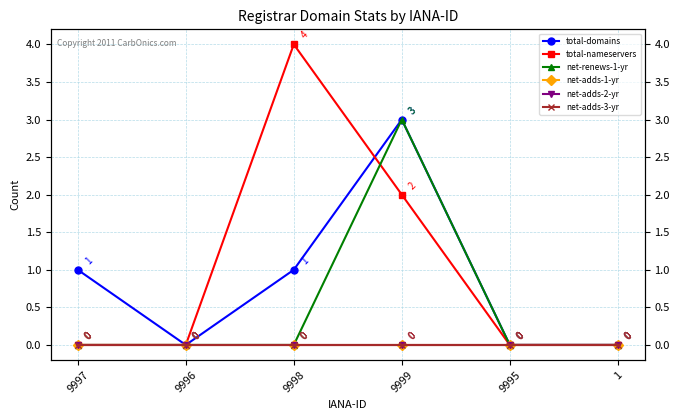

At how many categories does at least one series exceed 1?

2